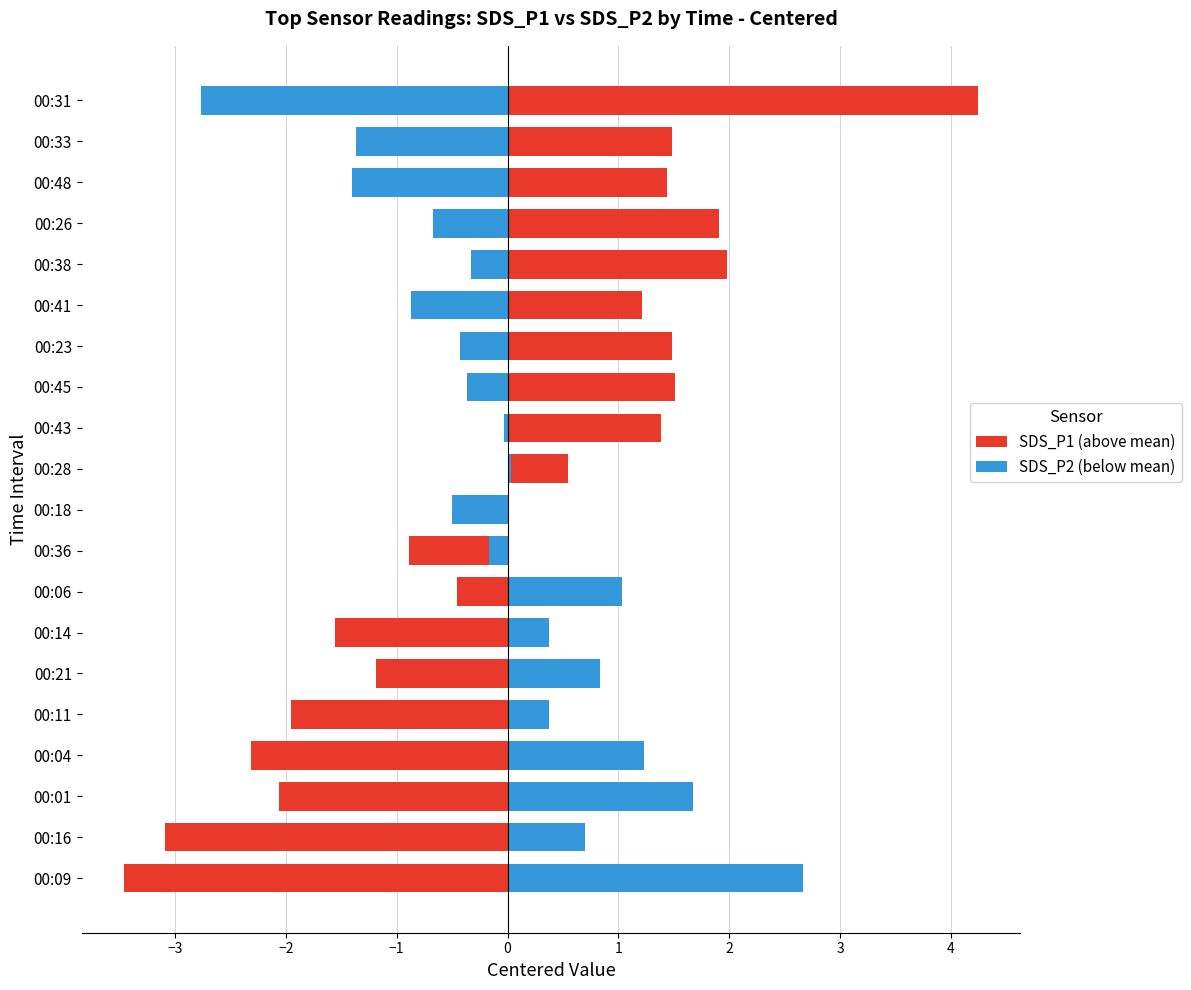

Does the chart contain any negative values?

Yes